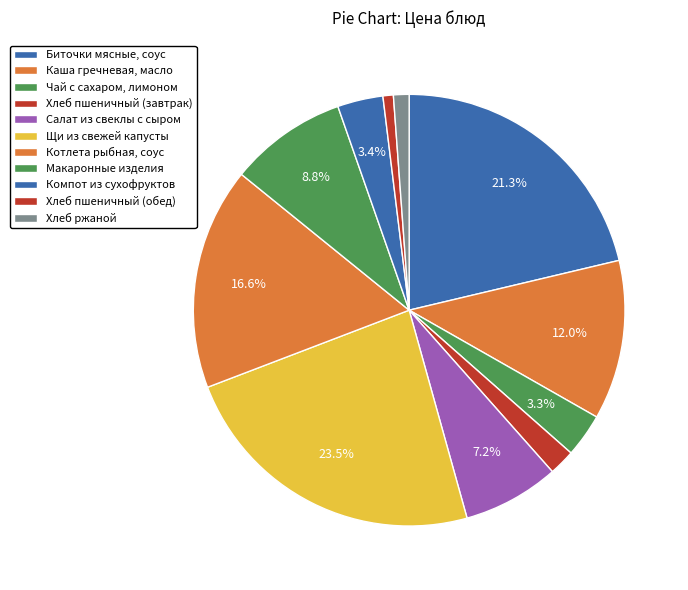

How many segments does this pie chart have?

11